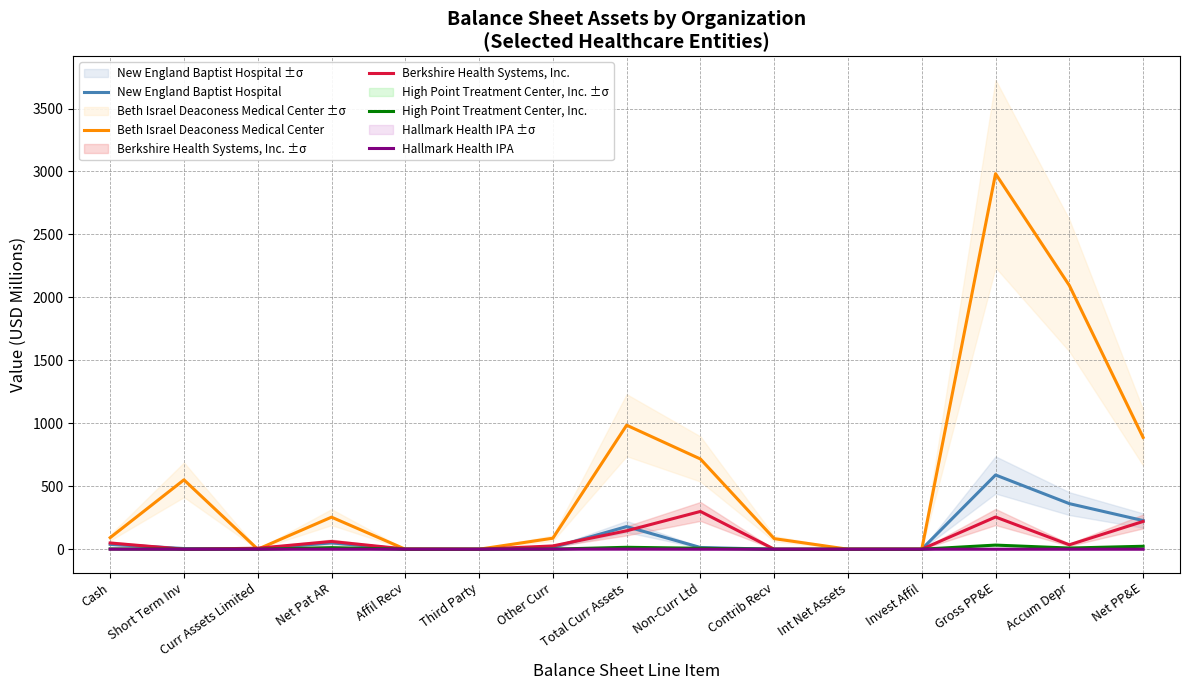

At which category is the sum across all series the highest?

Gross PP&E